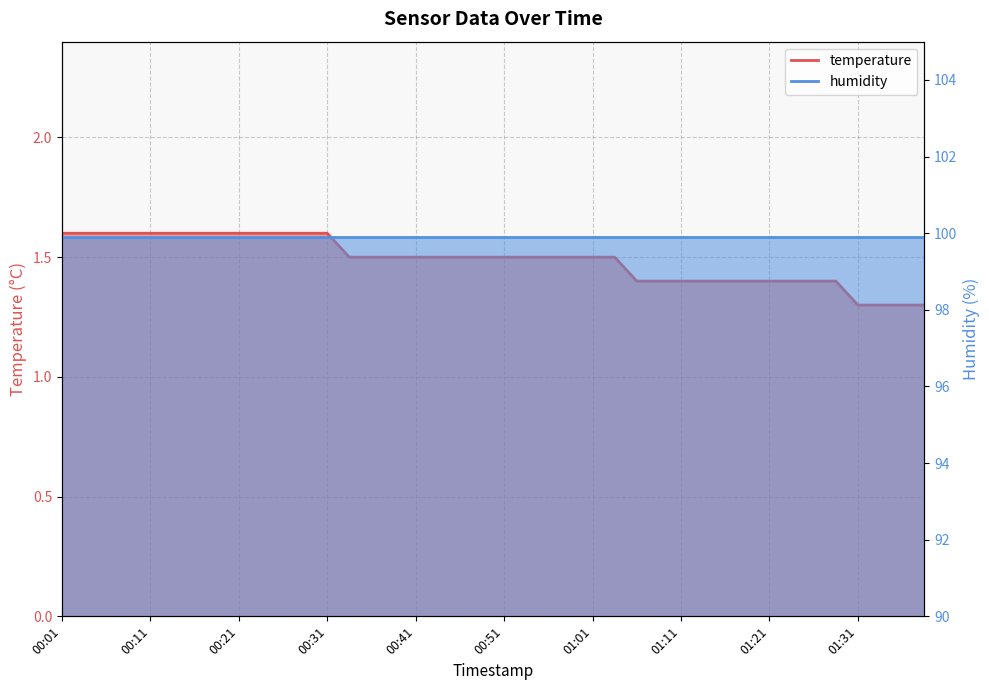

Reading left to right, what are all the values shown in this chart?

00:01=1.6	00:04=1.6	00:06=1.6	00:09=1.6	00:11=1.6	00:14=1.6	00:16=1.6	00:19=1.6	00:21=1.6	00:24=1.6	00:26=1.6	00:29=1.6	00:31=1.6	00:34=1.5	00:36=1.5	00:39=1.5	00:41=1.5	00:44=1.5	00:46=1.5	00:49=1.5	00:51=1.5	00:53=1.5	00:56=1.5	00:58=1.5	01:01=1.5	01:03=1.5	01:06=1.4	01:08=1.4	01:11=1.4	01:13=1.4	01:16=1.4	01:18=1.4	01:21=1.4	01:24=1.4	01:26=1.4	01:29=1.4	01:31=1.3	01:33=1.3	01:36=1.3	01:39=1.3